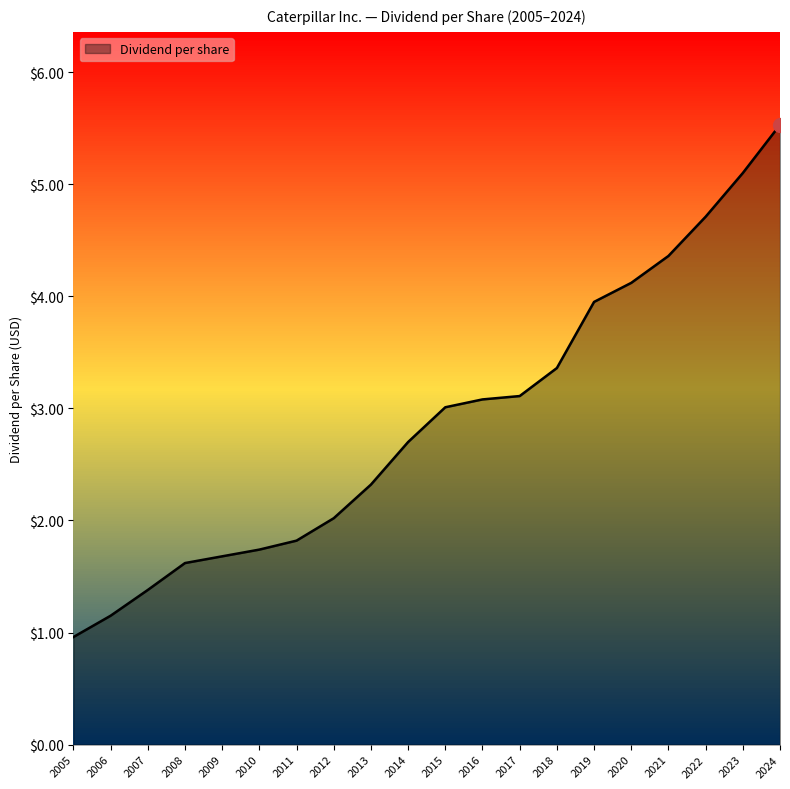

What is the change in value from 2005 to 2009?

+0.7